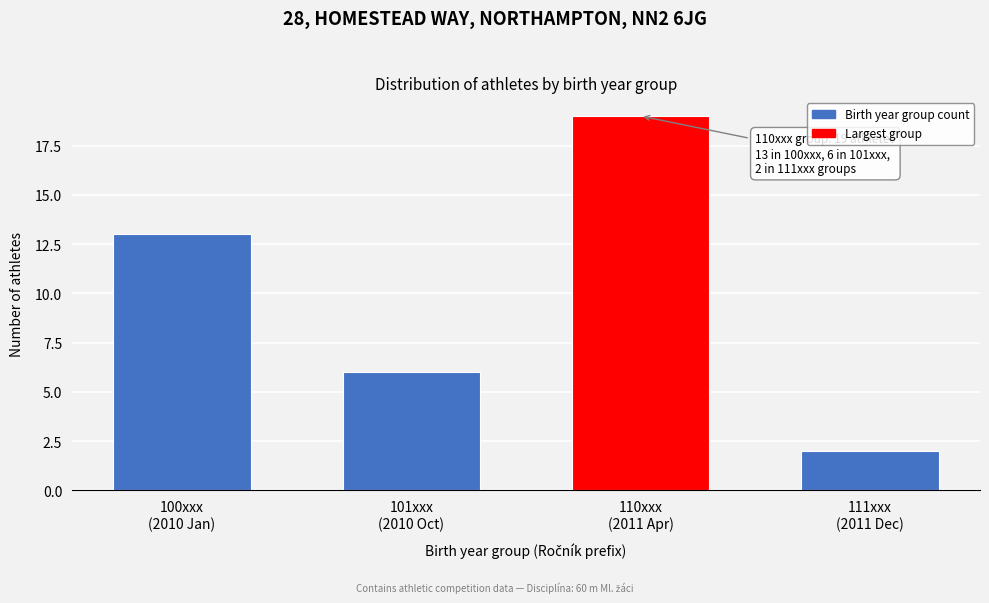

Reading left to right, transcribe all the data shown in this chart.

13	6	19	2